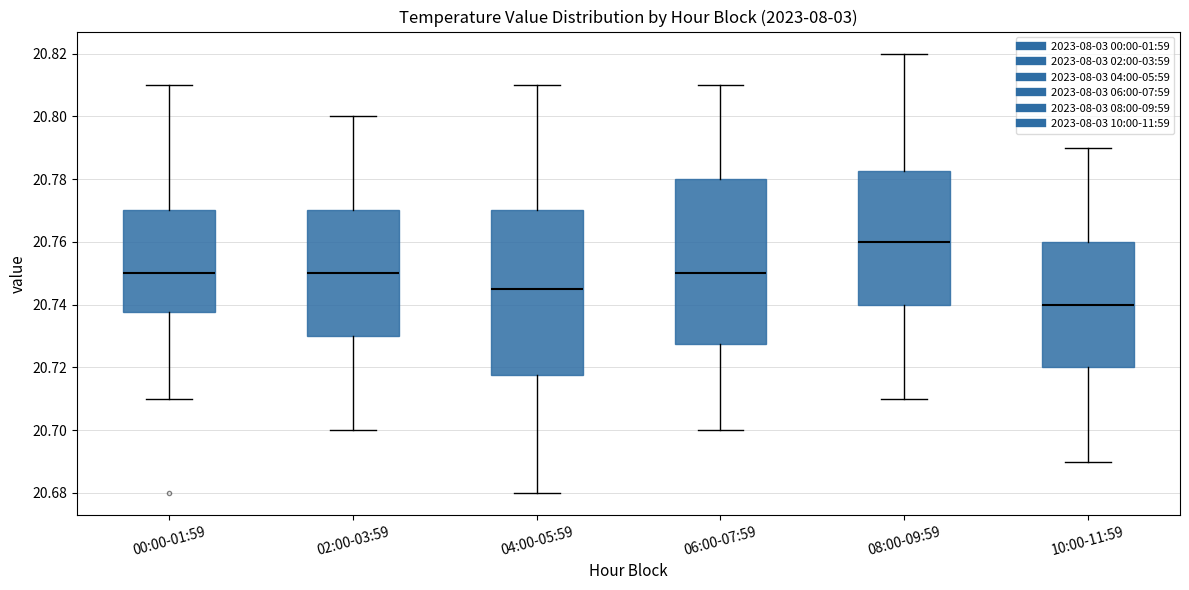

Which box's median line is the lowest?

10:00-11:59